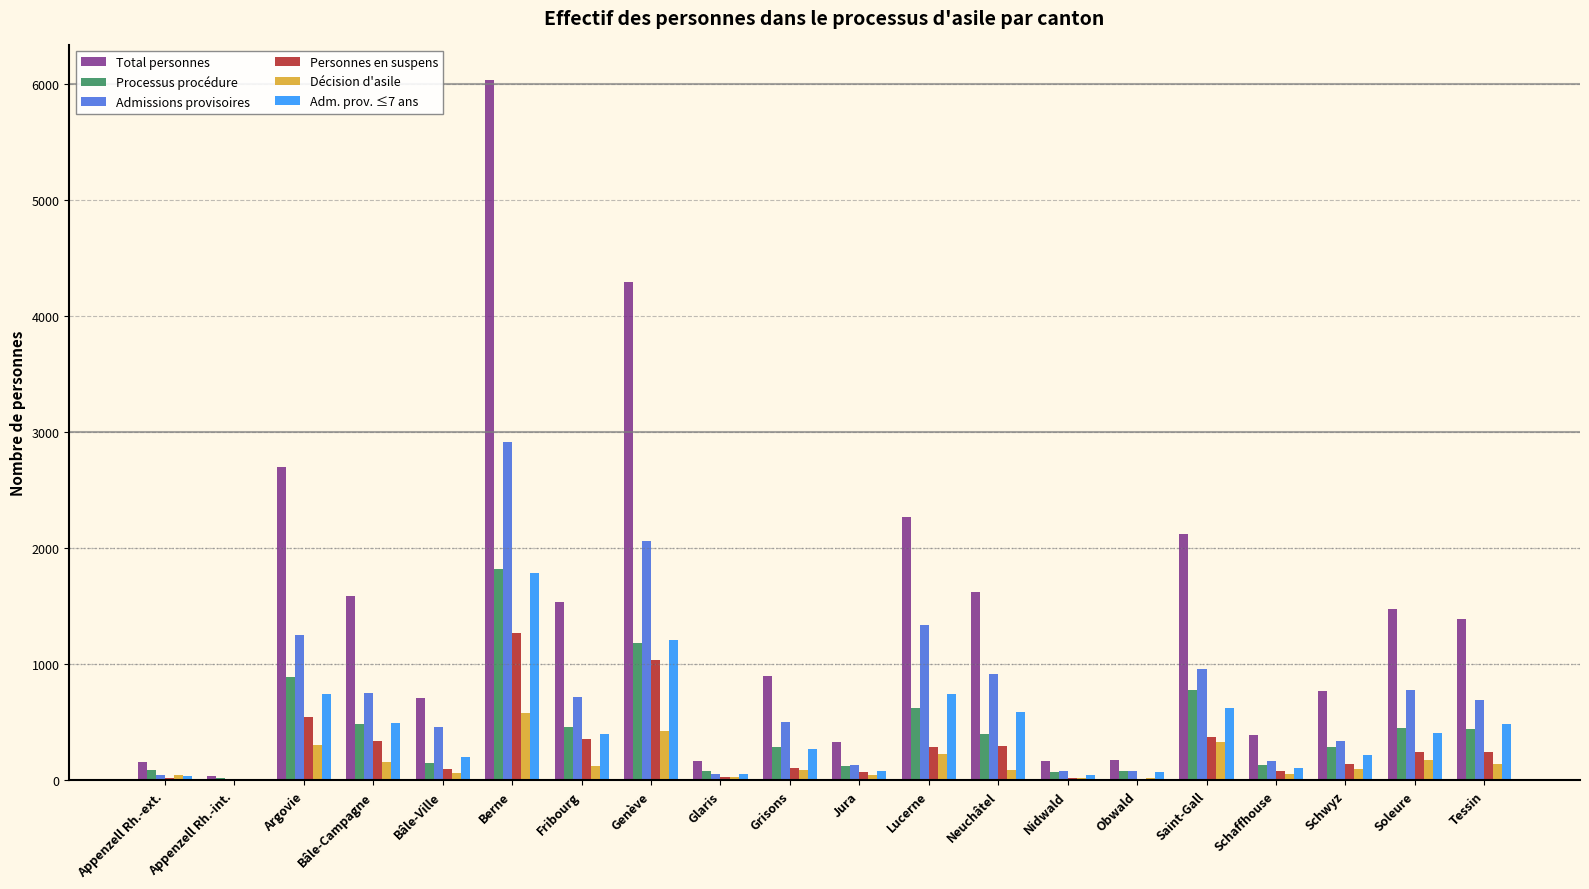

How many series are shown in this chart?

6